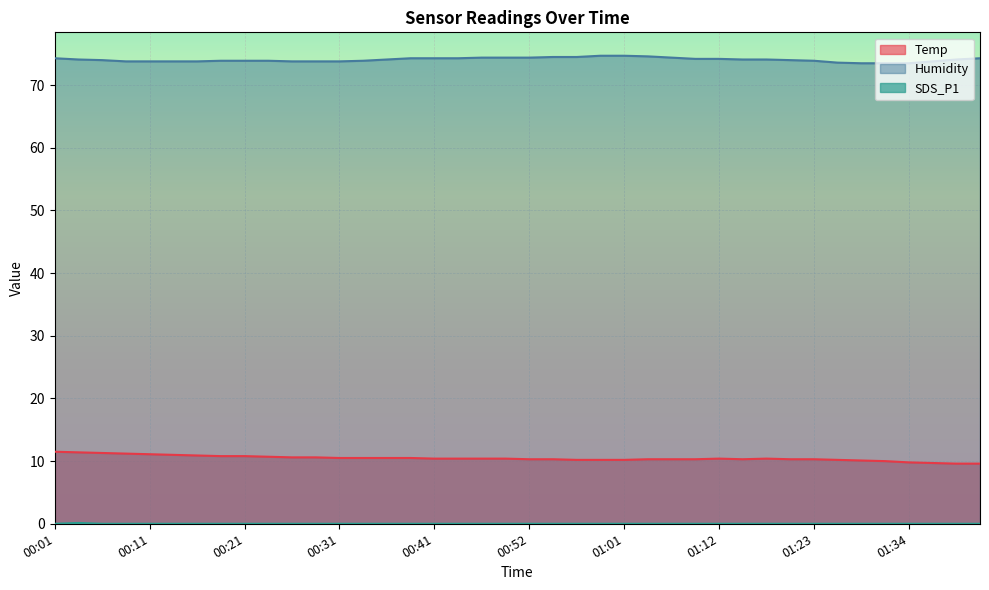

Which has a higher value, 00:49 or 00:09?

00:09